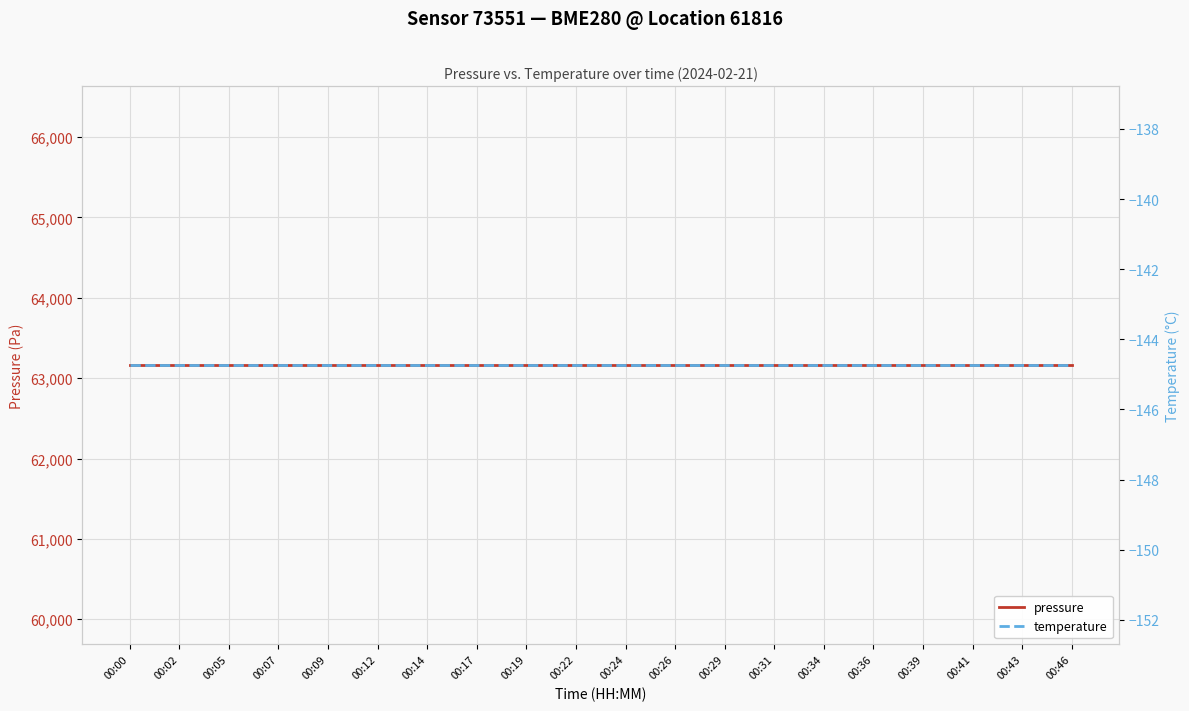

What is the difference between the highest and lowest values at 00:07?

63306.2